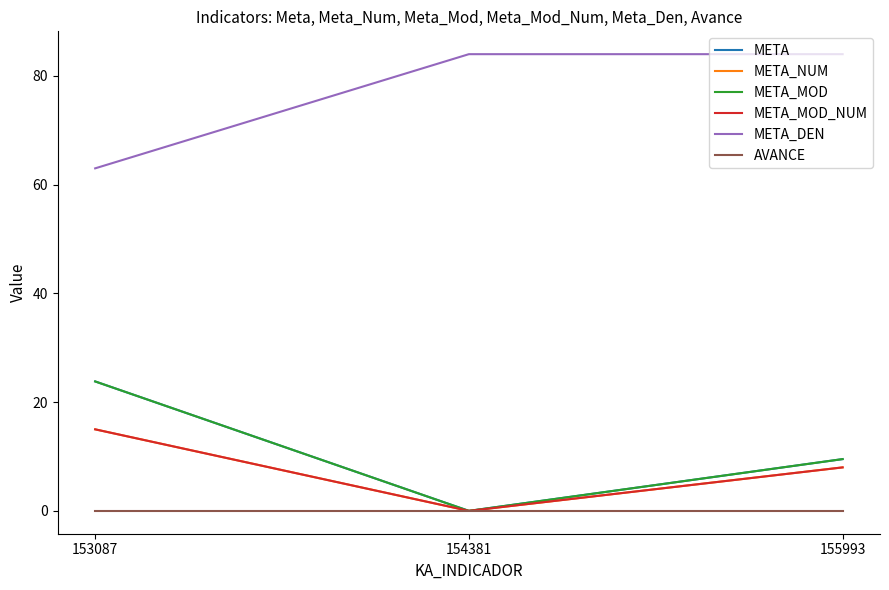

What is the sum of all META_MOD values?

33.3